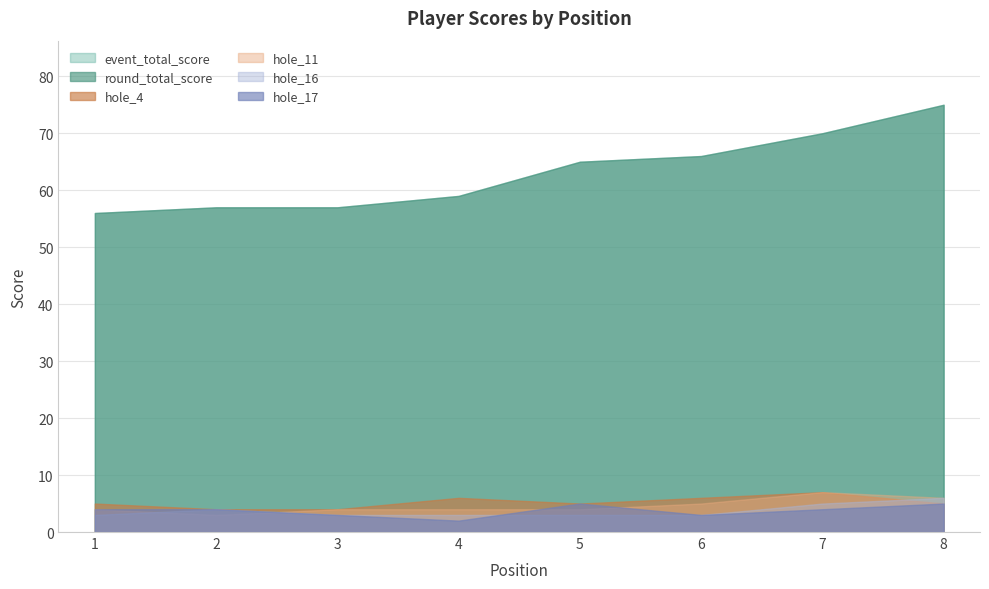

Rank the series by their maximum value, from highest to lowest.

event_total_score, round_total_score, hole_11, hole_4, hole_16, hole_17